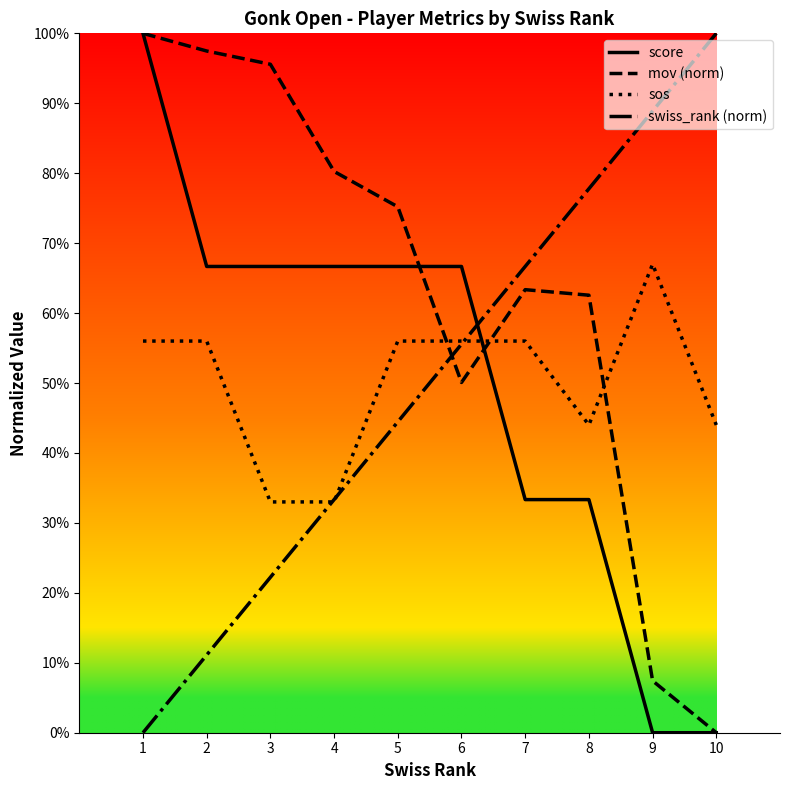

True or false: sos and score cross at least once.

True